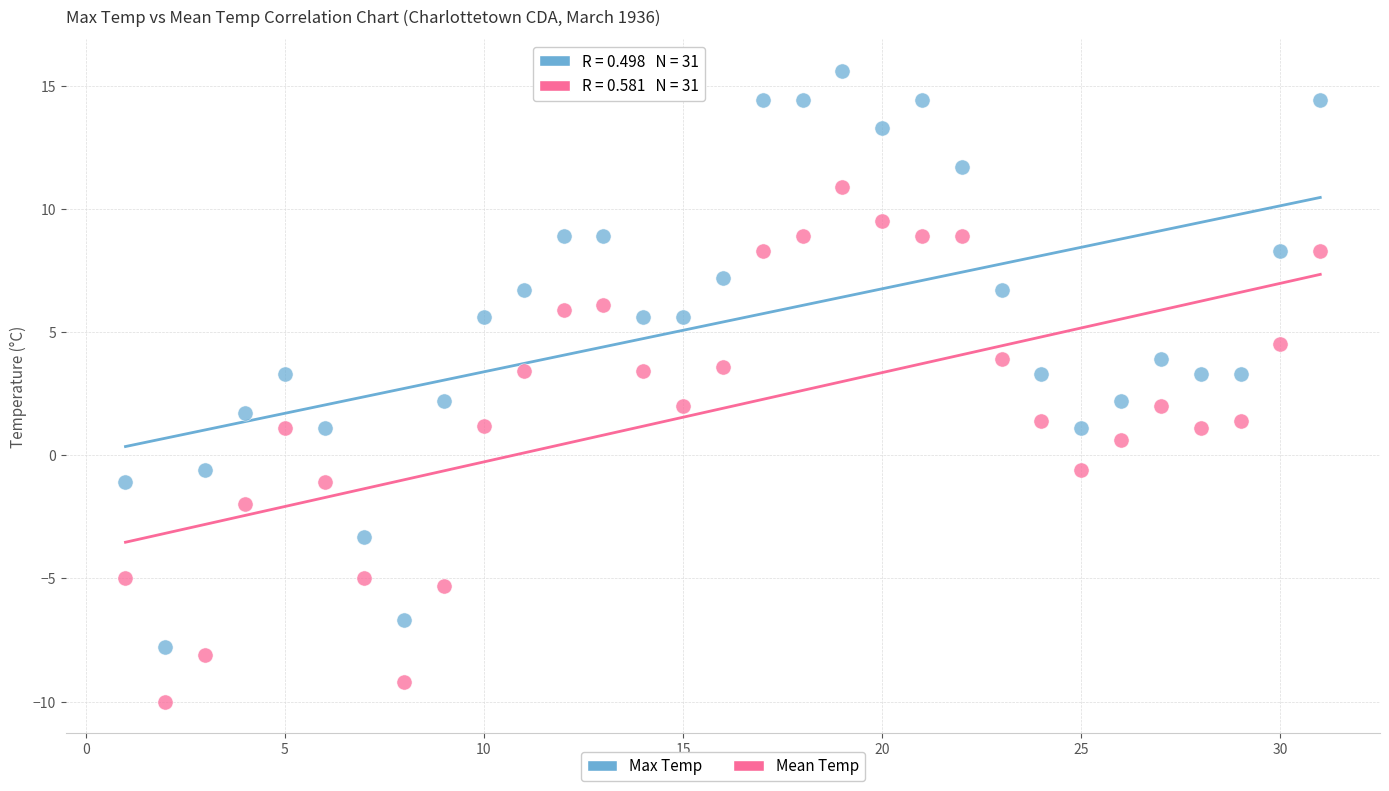

Which series has the largest Y range (max minus min)?

Max Temp